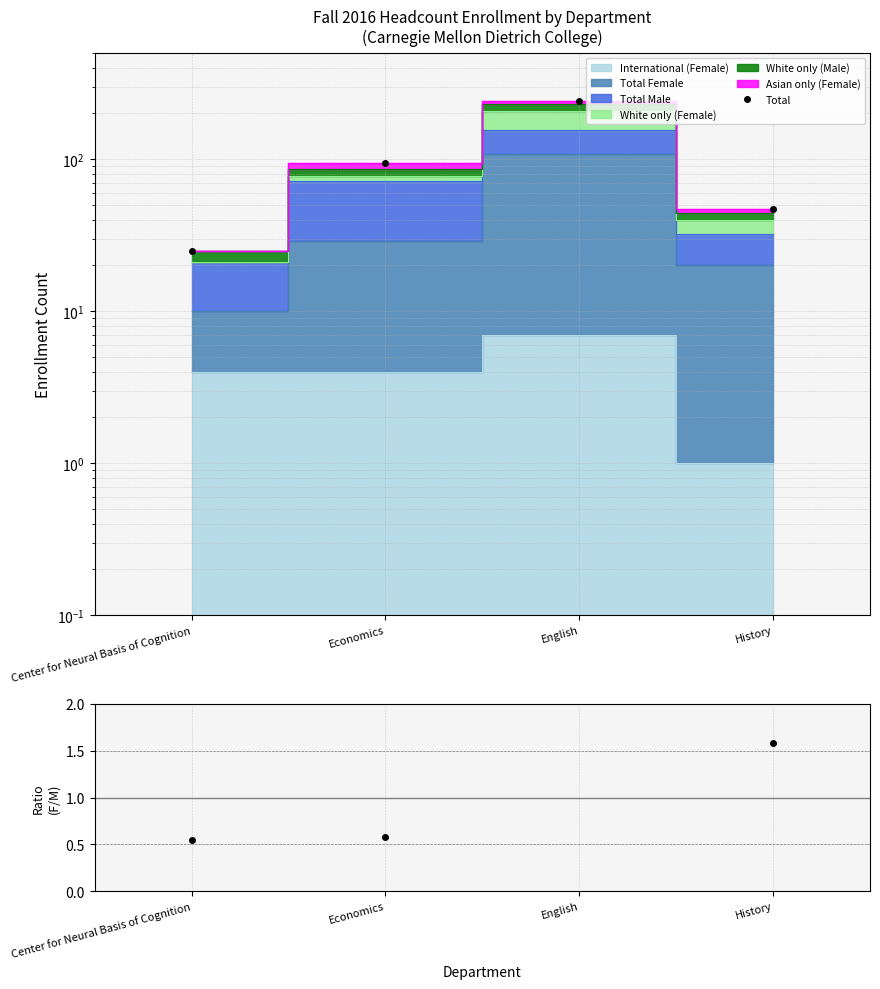

List the labels in order of value, smallest first.

Center for Neural Basis of Cognition, History, Economics, English